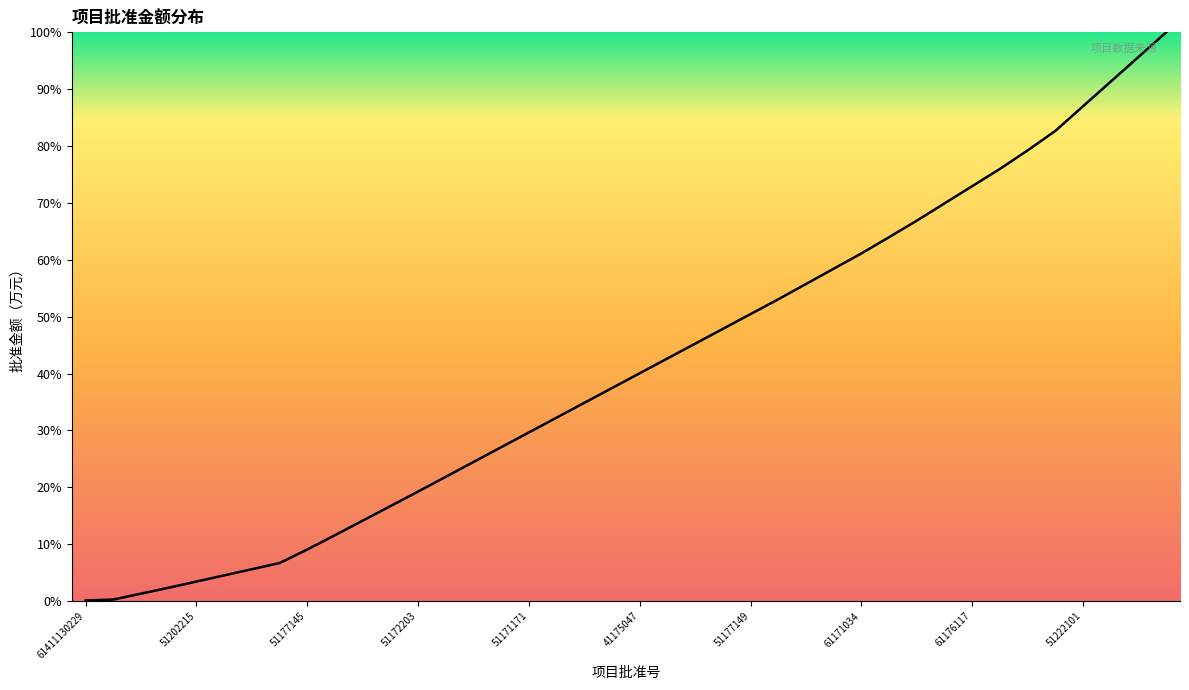

True or false: there are more than 2 points higher than both neighbors.

False